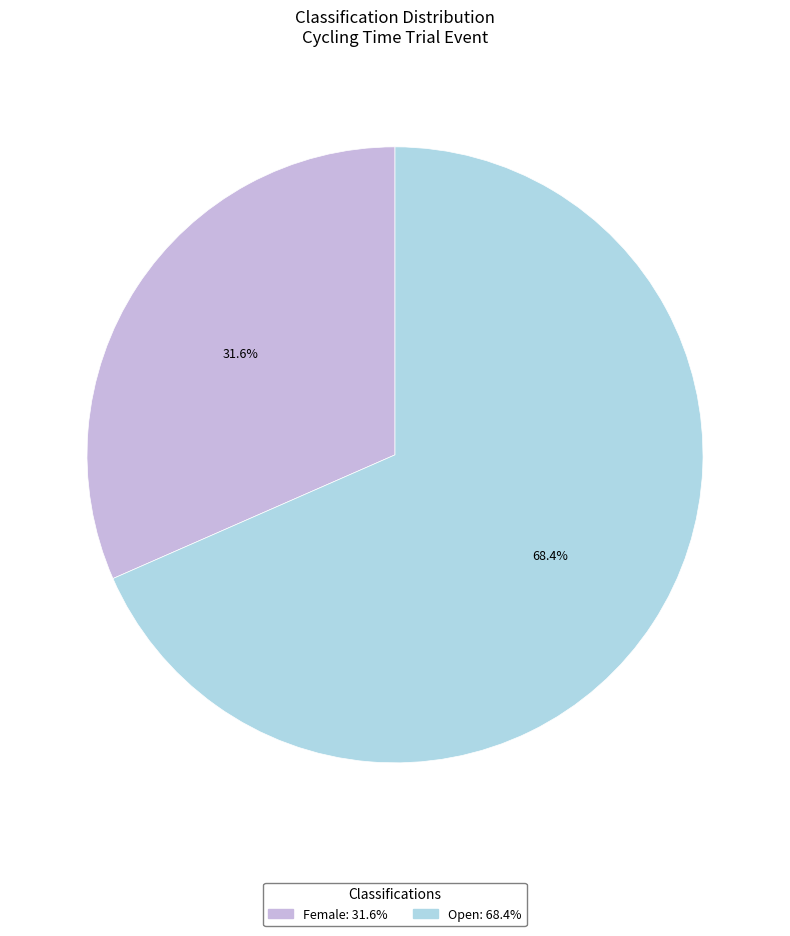

How many slices are in this pie chart?

2